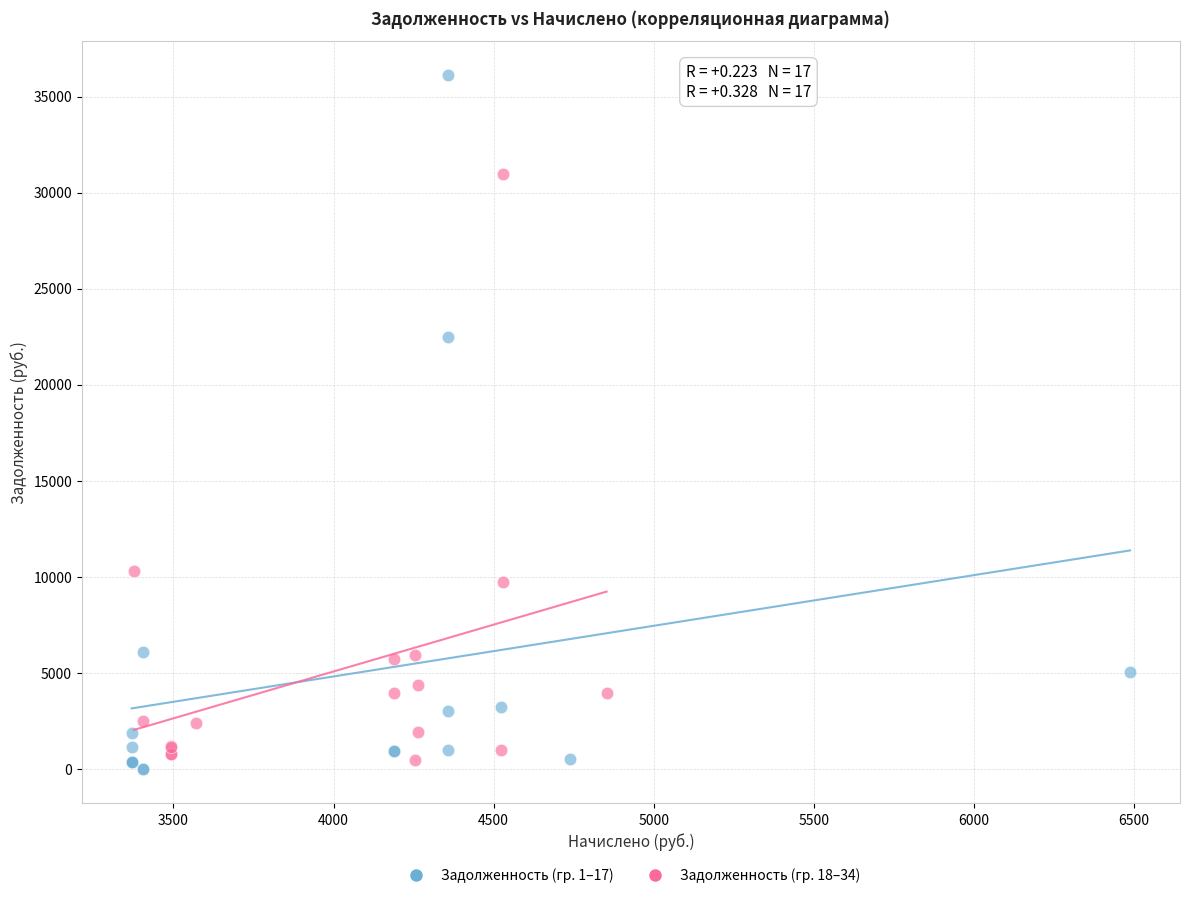

Which series has the widest spread of Y values?

Задолженность (гр. 1–17)